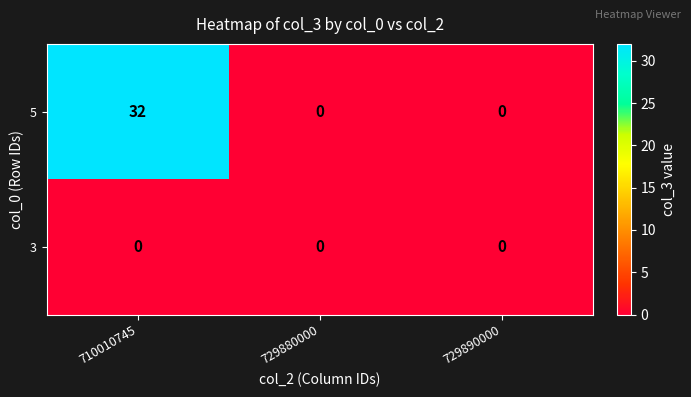

Reading right to left, list all the values displayed in this chart.

5: 729890000=0	729880000=0	710010745=32
3: 729890000=0	729880000=0	710010745=0